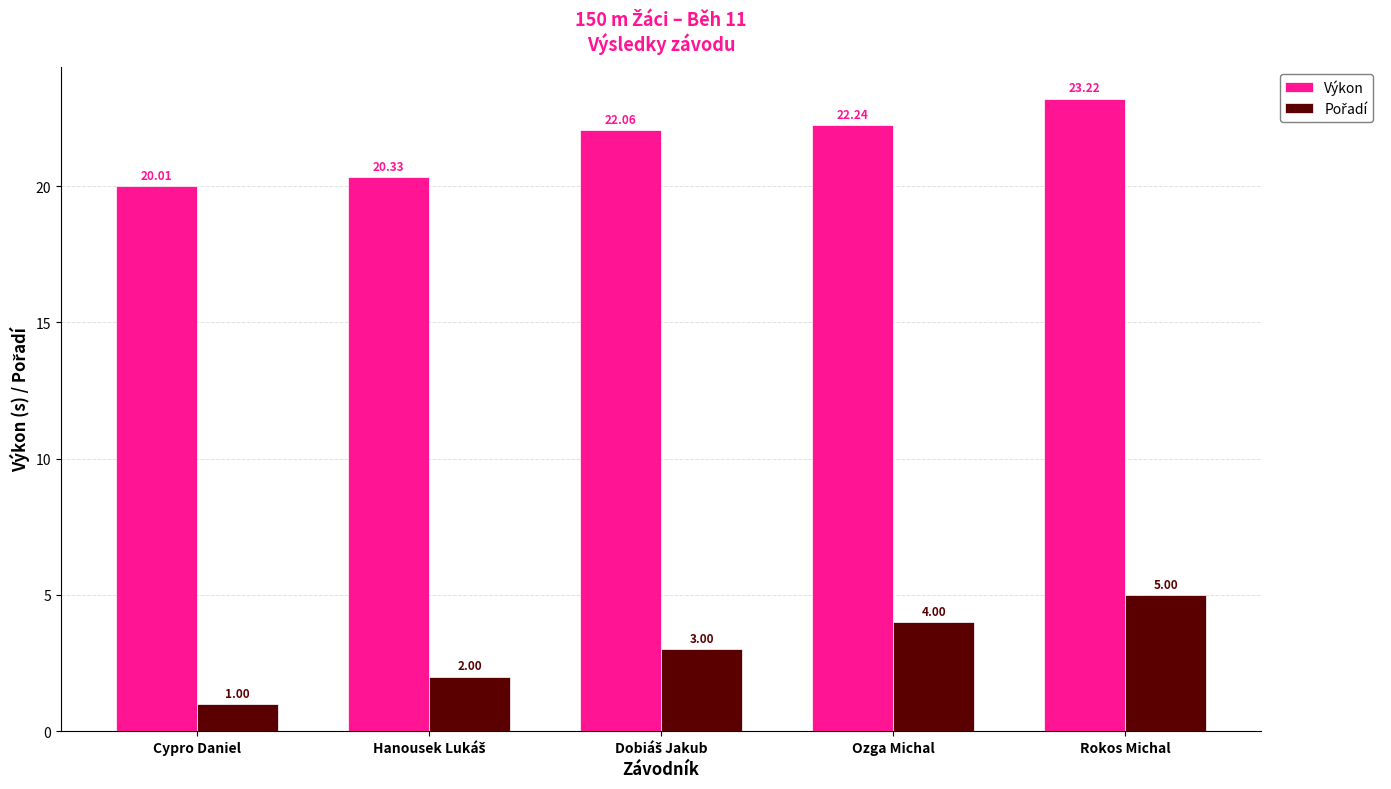

What is the difference between the highest and lowest values at Rokos Michal?

18.2